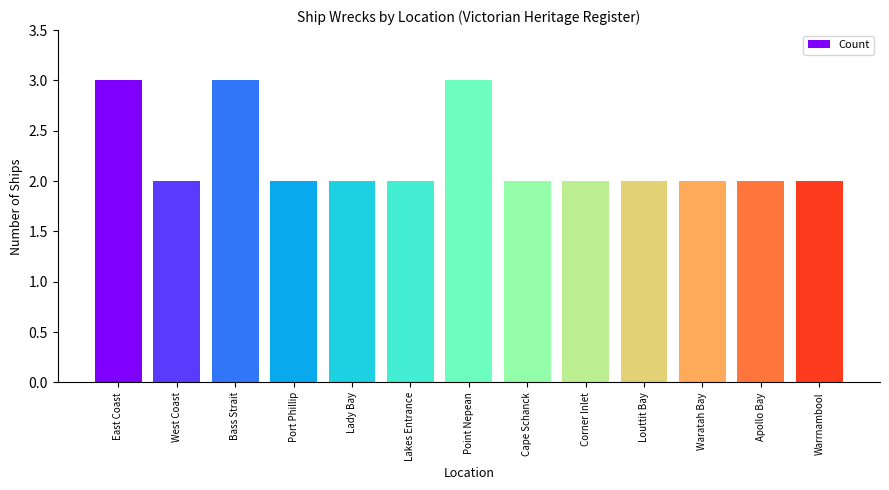

What is the sum of the values at Bass Strait and Point Nepean?

6